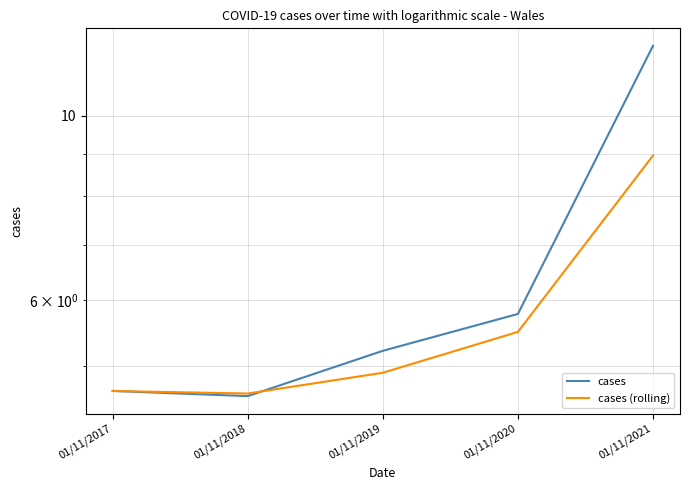

How many lines are shown in the chart?

2